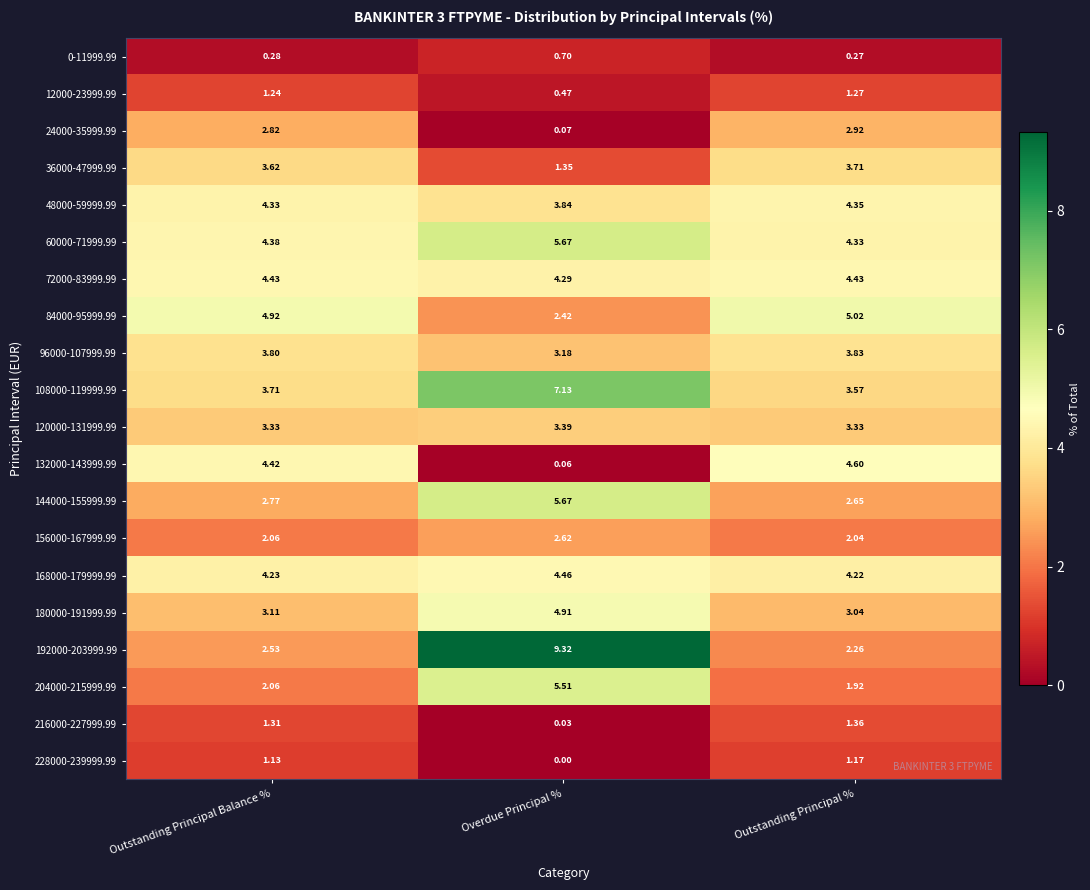

Rank the categories by 108000-119999.99 value from lowest to highest.

Outstanding Principal %, Outstanding Principal Balance %, Overdue Principal %